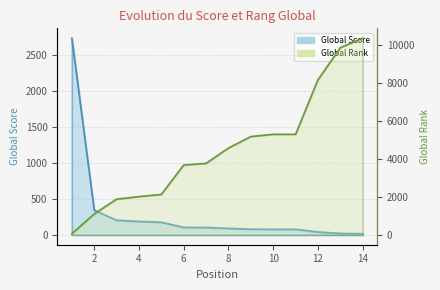

Which category has the lowest value in the Global Score series?

14